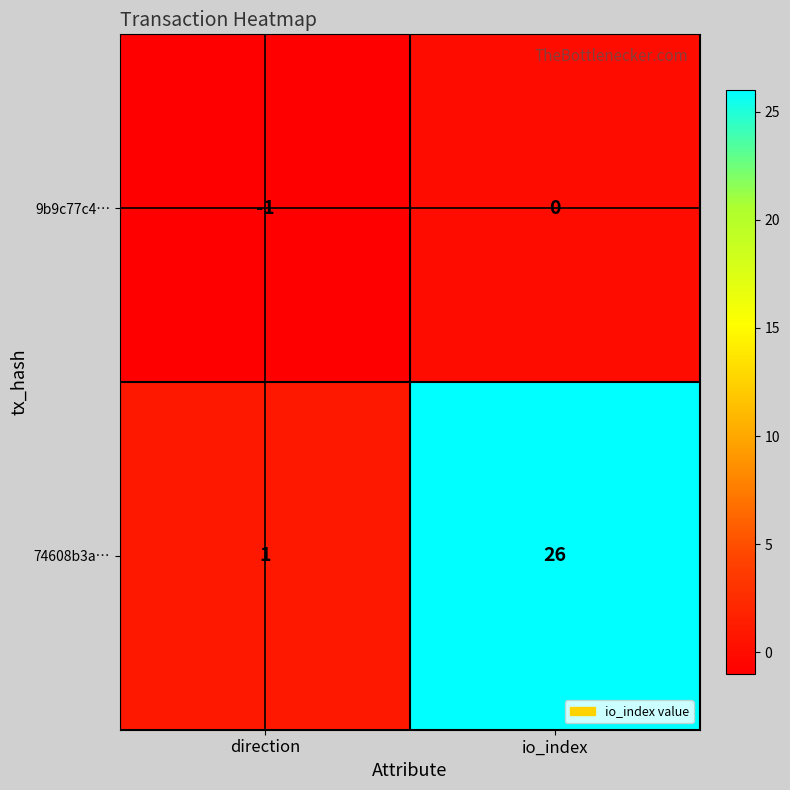

Reading left to right, what are all the values shown in this chart?

9b9c77c4…: direction=-1	io_index=0
74608b3a…: direction=1	io_index=26